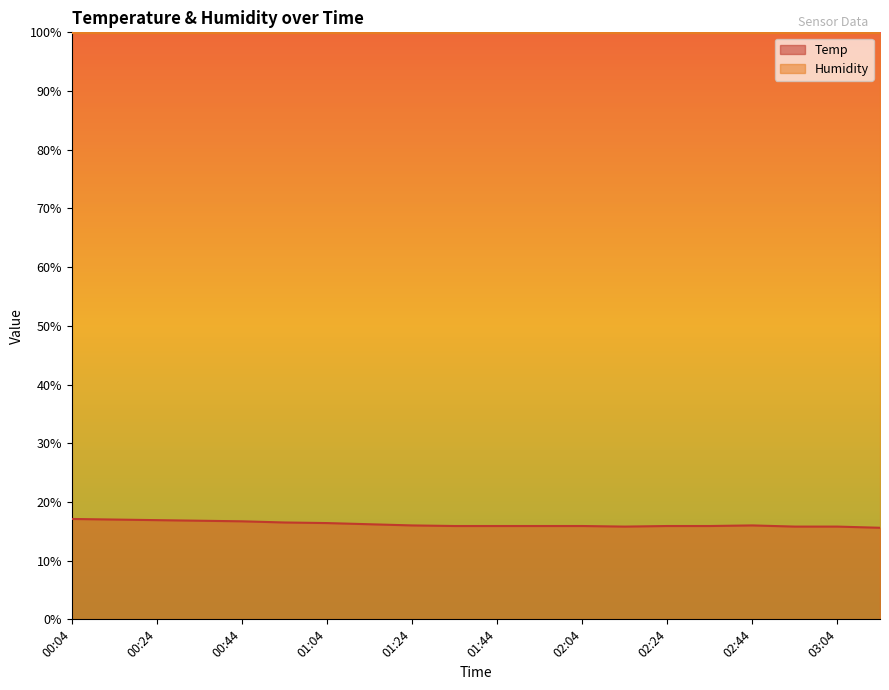

At which category does the data reach its first local peak?

02:44